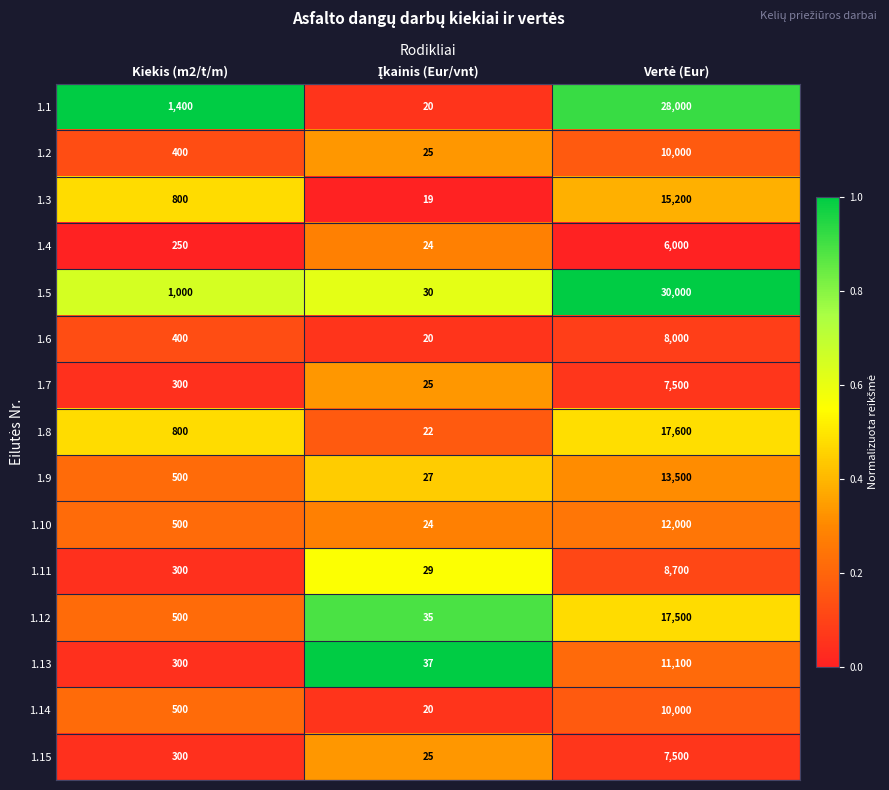

Which series has the largest total across all categories?

1.5